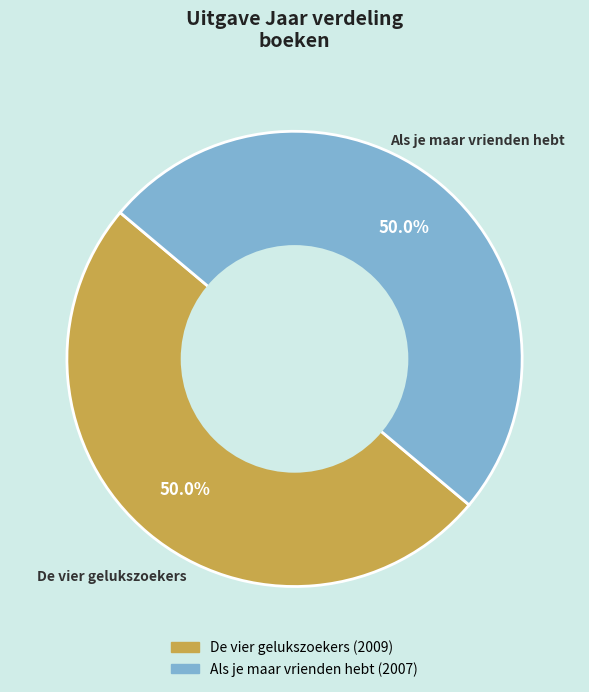

What percentage is NOT represented by Als je maar vrienden hebt?

50.0%